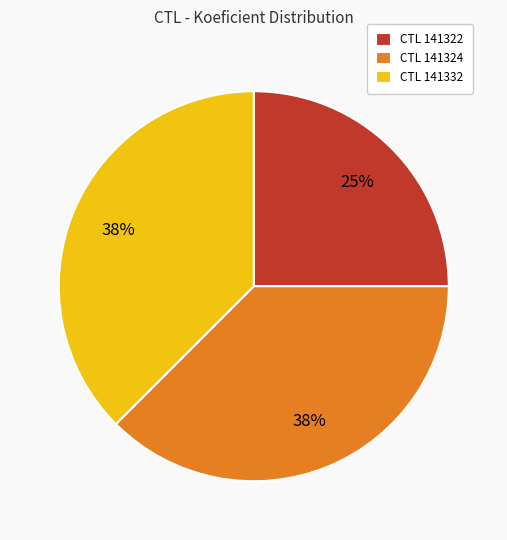

How many segments does this pie chart have?

3